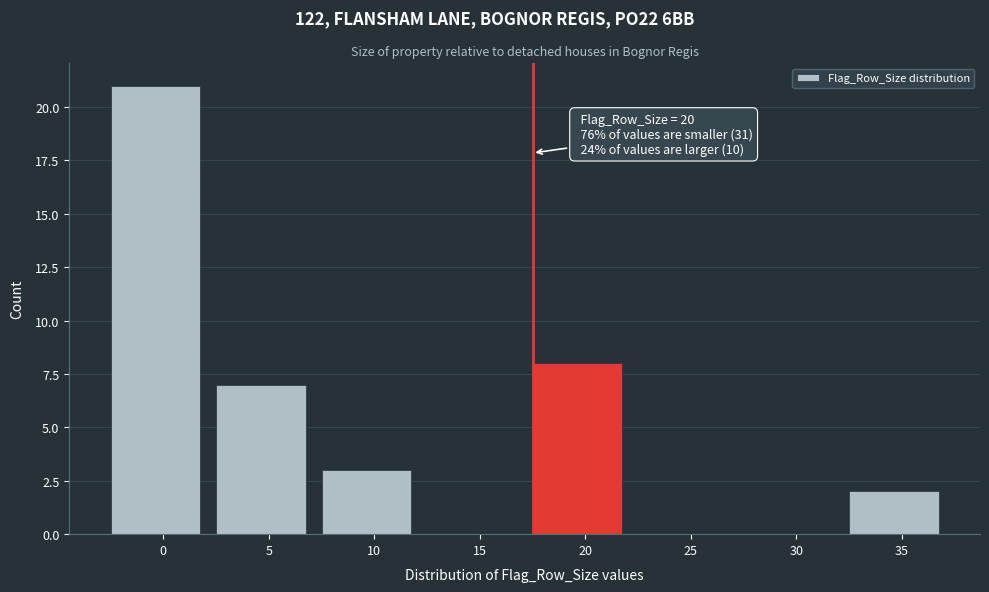

Reading left to right, transcribe all the data shown in this chart.

0=21	5=7	10=3	15=0	20=8	25=0	30=0	35=2